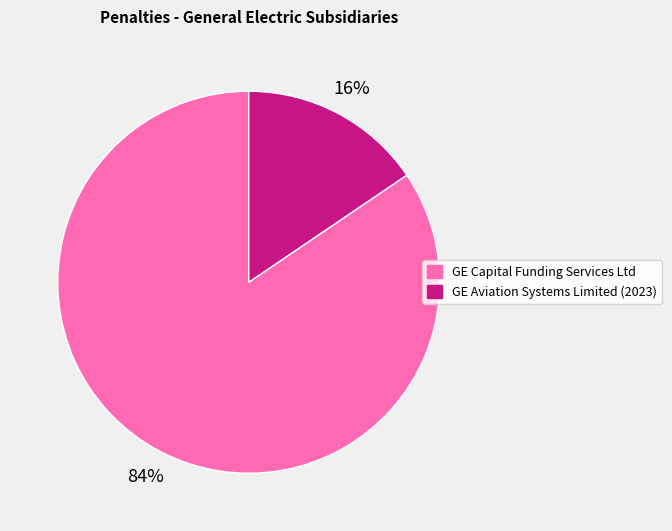

To the nearest percent, what is the average slice percentage?

50%